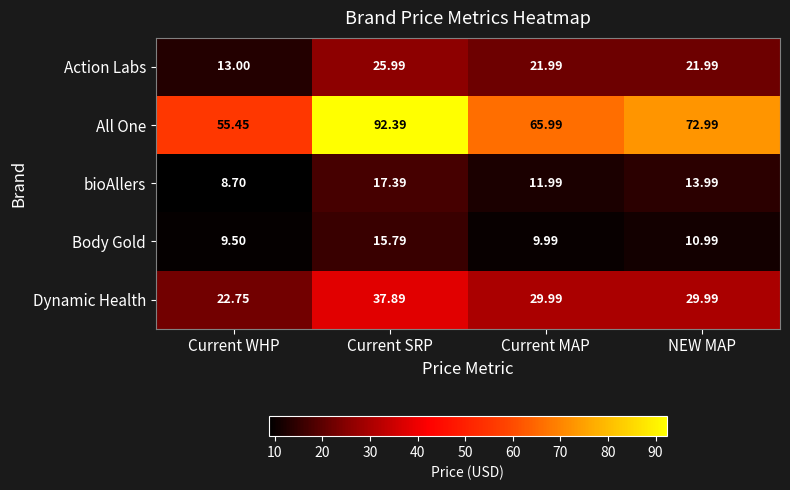

Which series has the largest total across all categories?

All One